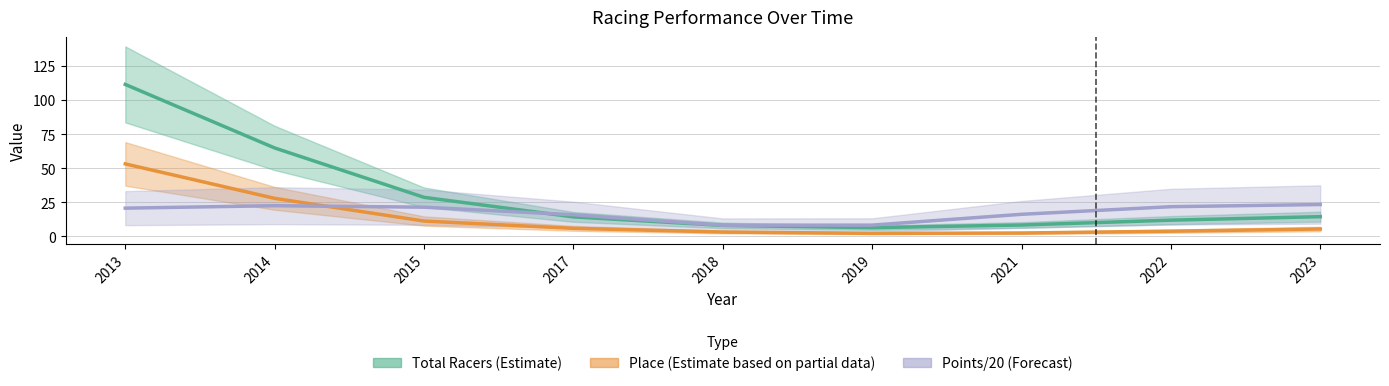

Reading right to left, extract all data points from this chart.

Total Racers (Estimate): 2023=14.5	2022=12.0	2021=8.4	2019=6.5	2018=8.1	2017=14.4	2015=28.7	2014=64.9	2013=111.5
Place (Partial Estimate): 2023=5.5	2022=3.9	2021=2.5	2019=2.3	2018=3.3	2017=6.0	2015=11.3	2014=28.0	2013=53.2
Points/20 (Forecast): 2023=23.4	2022=21.8	2021=16.3	2019=8.3	2018=8.3	2017=16.0	2015=21.5	2014=22.6	2013=20.8